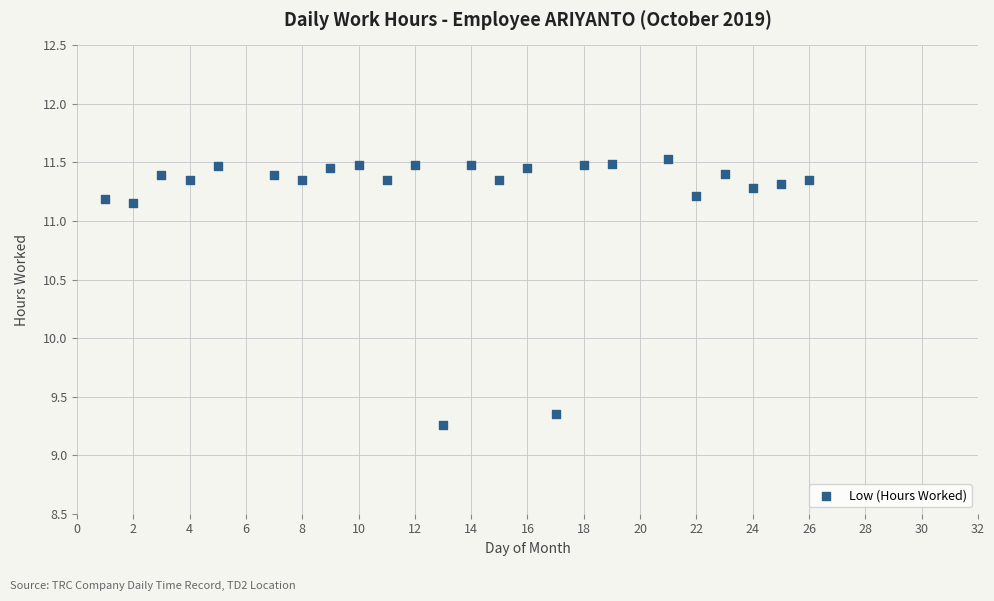

What is the range of X values (max minus min)?

25.0